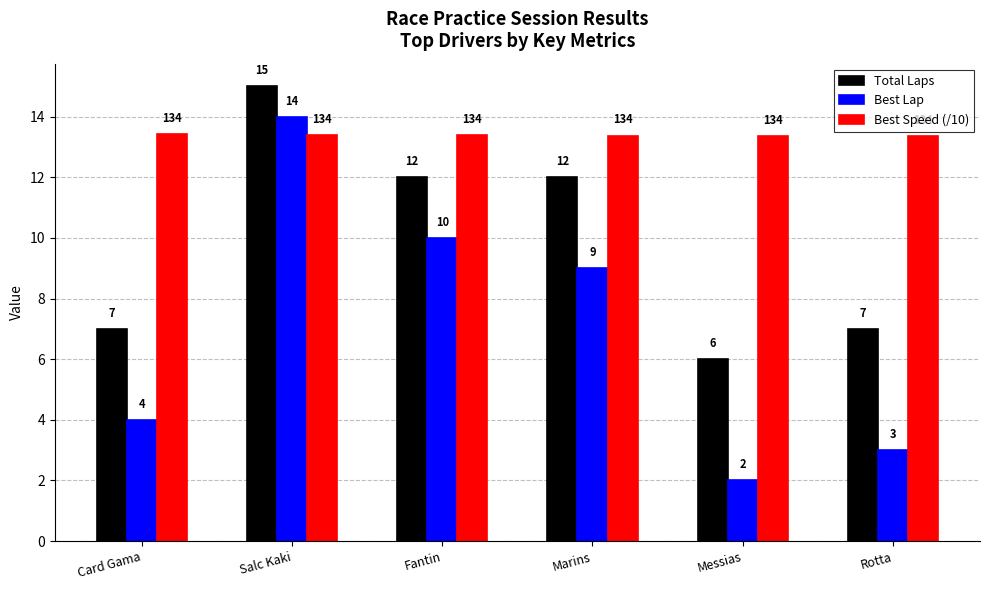

What is the difference between the Best Lap values at Card Gama and Marins?

5.0